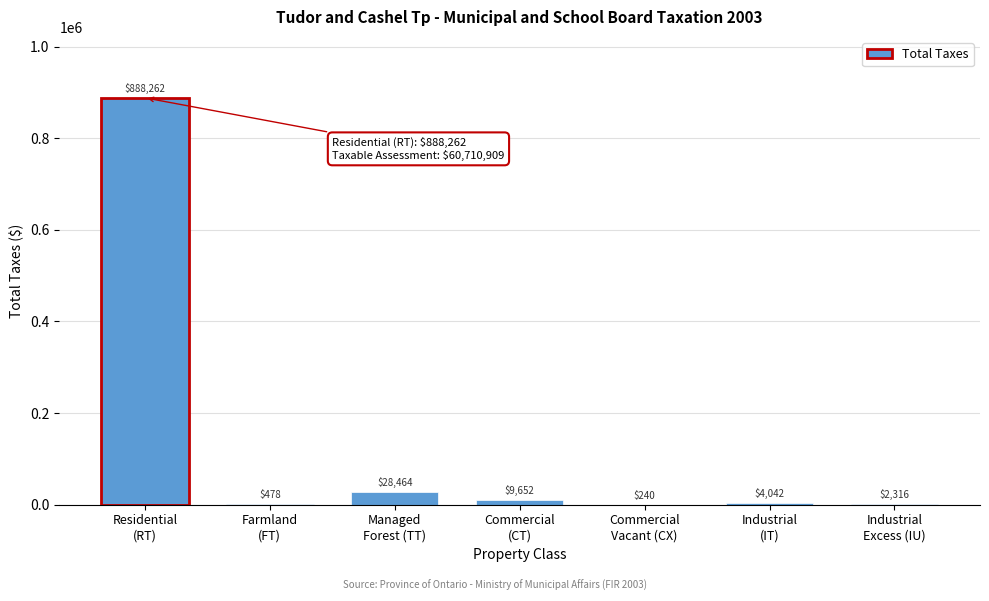

What is the sum of all values?

933454